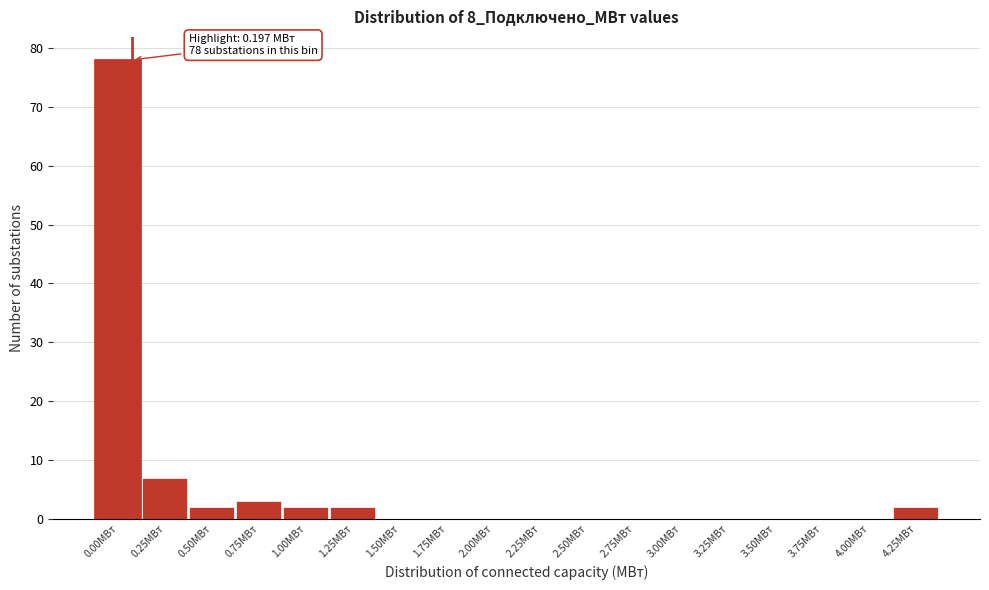

Reading left to right, list all the values displayed in this chart.

0.00МВт=78	0.25МВт=7	0.50МВт=2	0.75МВт=3	1.00МВт=2	1.25МВт=2	1.50МВт=0	1.75МВт=0	2.00МВт=0	2.25МВт=0	2.50МВт=0	2.75МВт=0	3.00МВт=0	3.25МВт=0	3.50МВт=0	3.75МВт=0	4.00МВт=0	4.25МВт=2